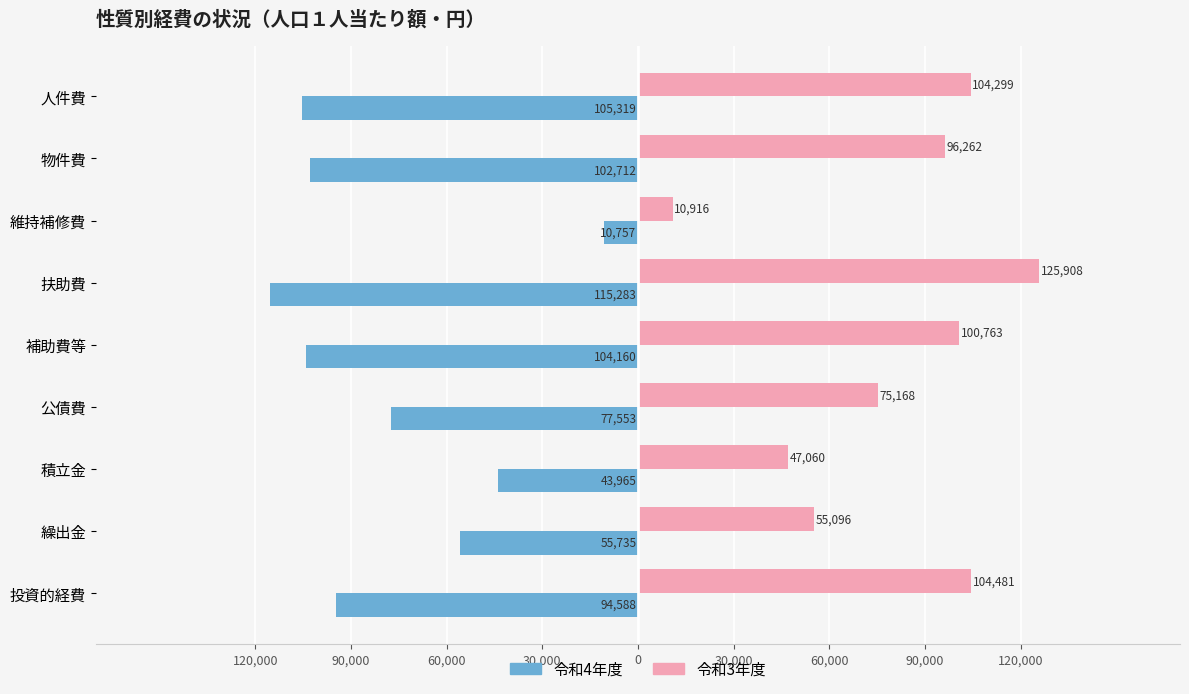

What are all the series names shown in the legend?

令和4年度, 令和3年度